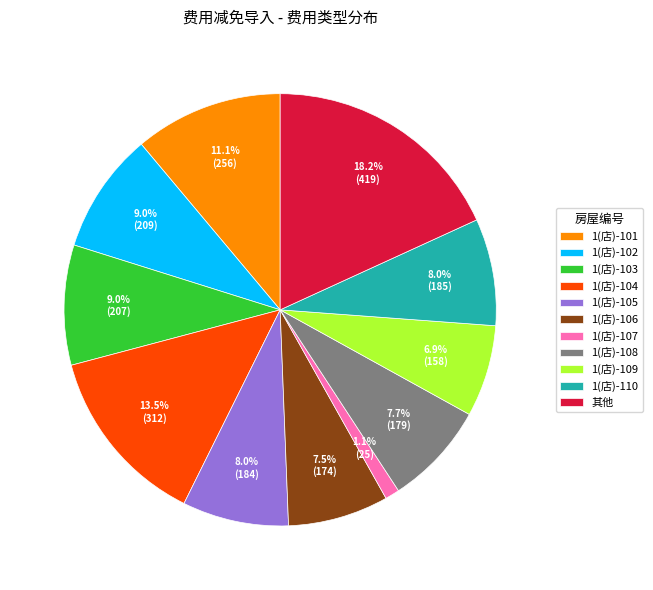

To the nearest percent, what is the average slice percentage?

9%